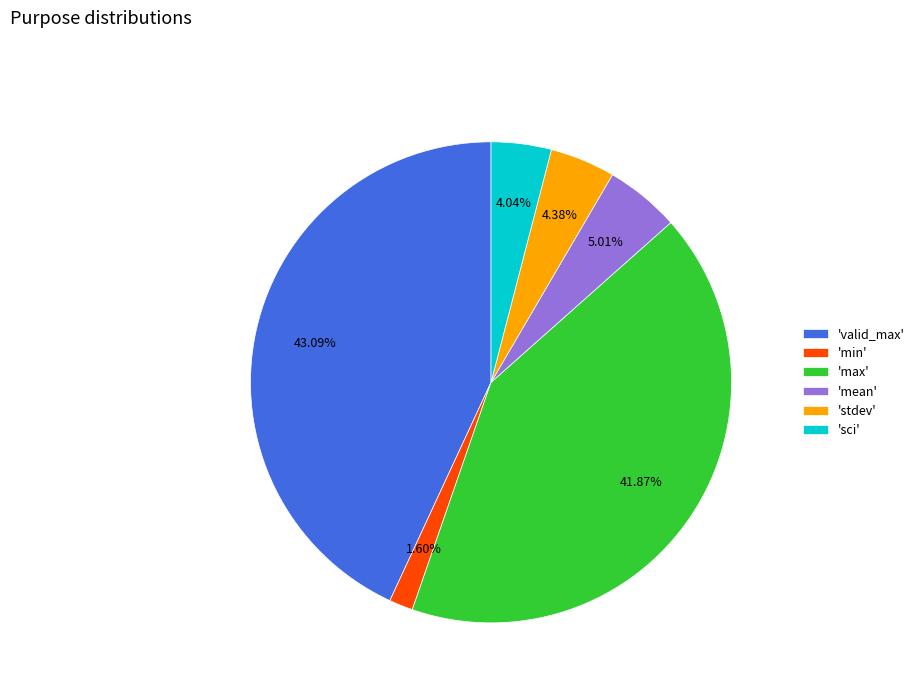

To the nearest percent, what is the difference between the largest and smallest slice percentages?

41%